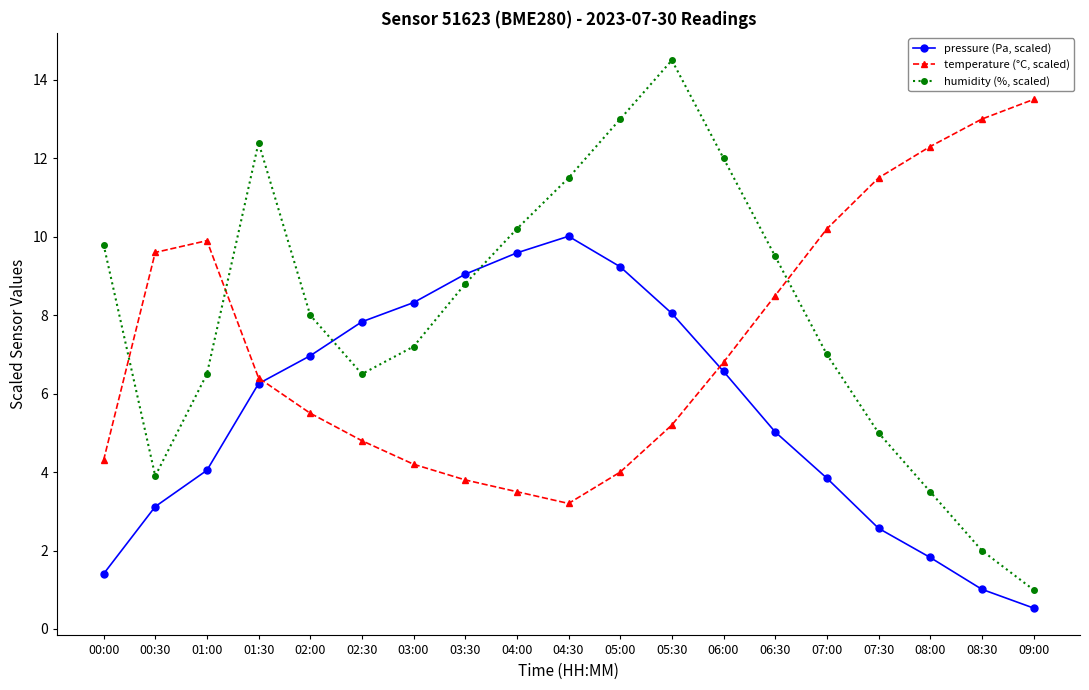

Rank the series at 05:30 from highest to lowest value.

humidity (%, scaled), pressure (Pa, scaled), temperature (°C, scaled)